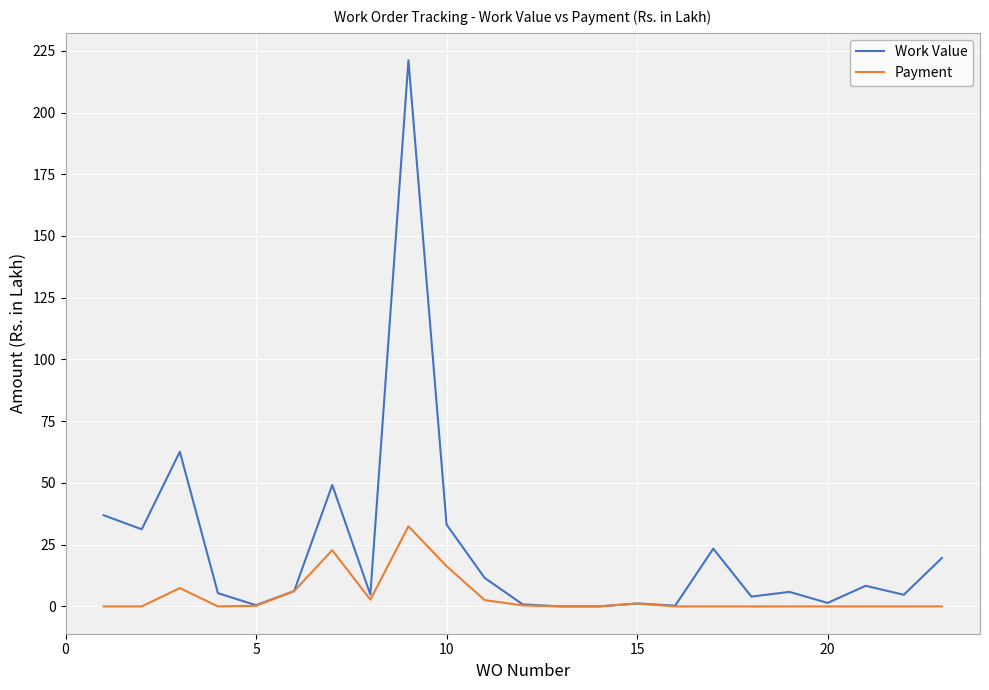

List the series in order of their peak value, lowest first.

Payment, Work Value